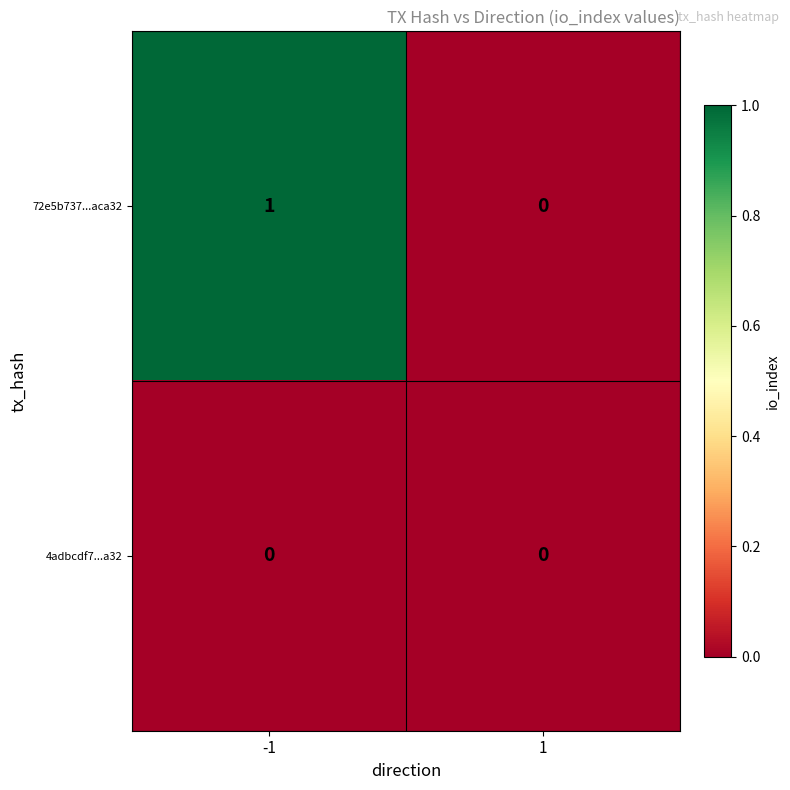

Which series has the widest spread of values?

72e5b737...aca32